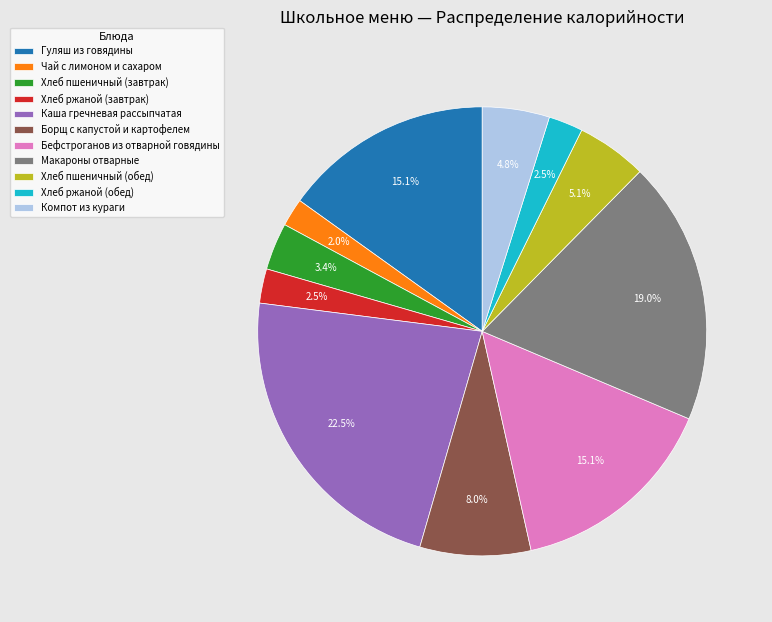

To the nearest percent, what is the difference between the Макароны отварные and Чай с лимоном и сахаром slice percentages?

17%